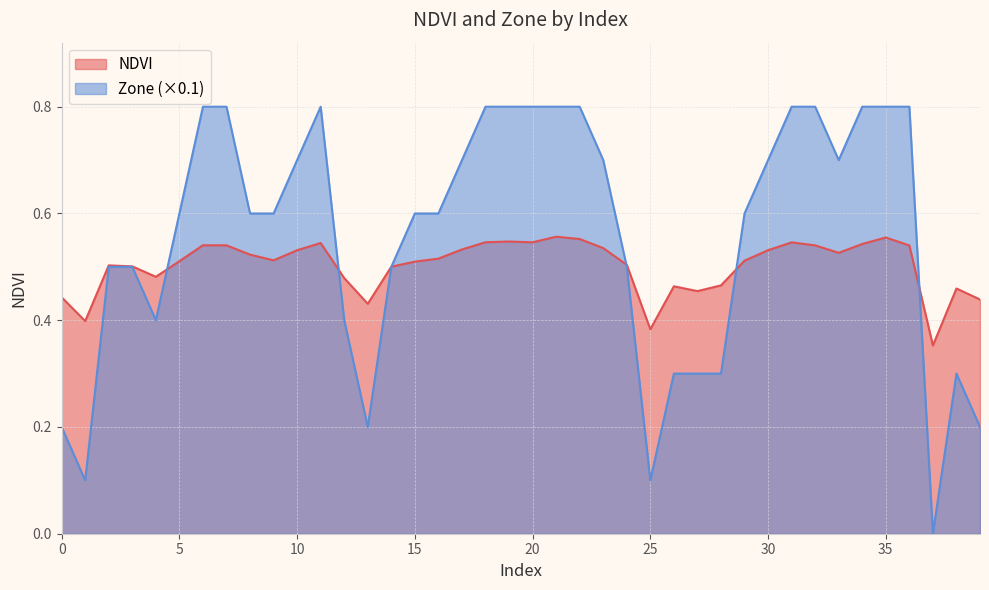

At which category is the sum across all series the highest?

21